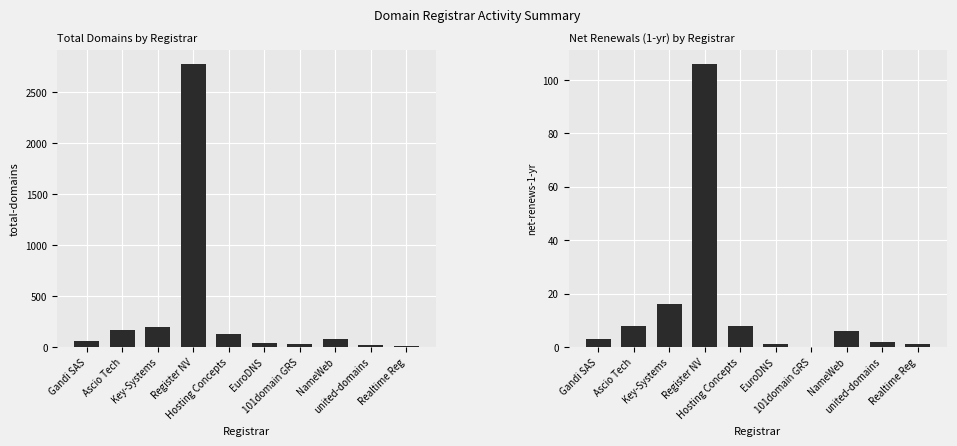

Rank the series by their average value, from highest to lowest.

total-domains, net-renews-1-yr